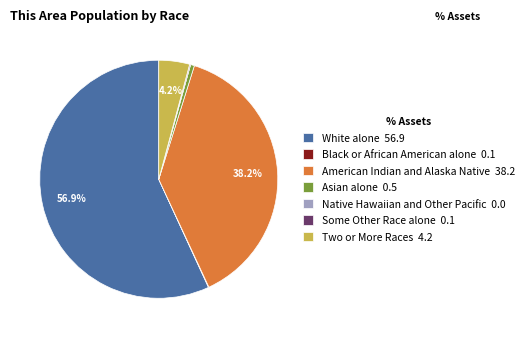

Is there a majority slice in this chart?

Yes